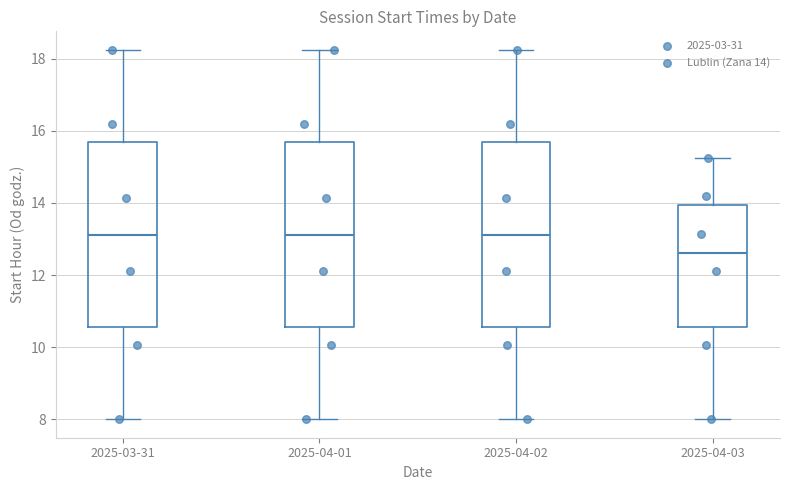

Which box's median line is the lowest?

2025-04-03